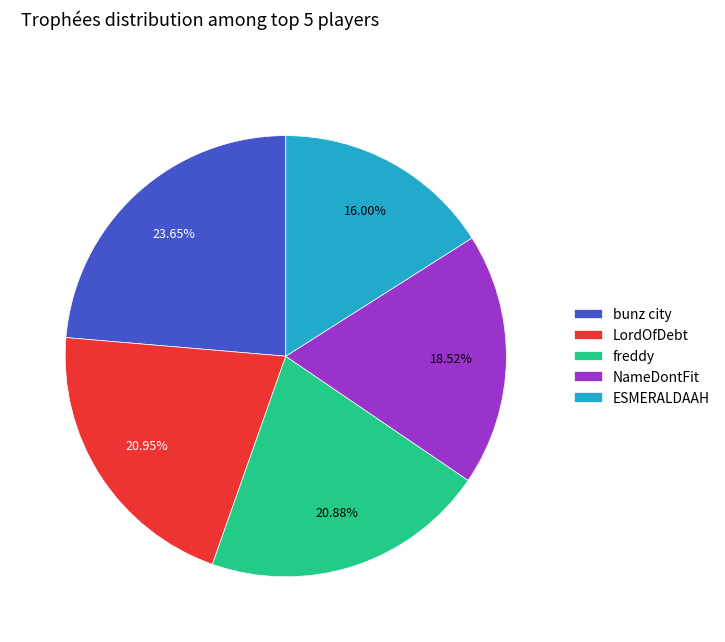

Is freddy the majority of the pie?

No